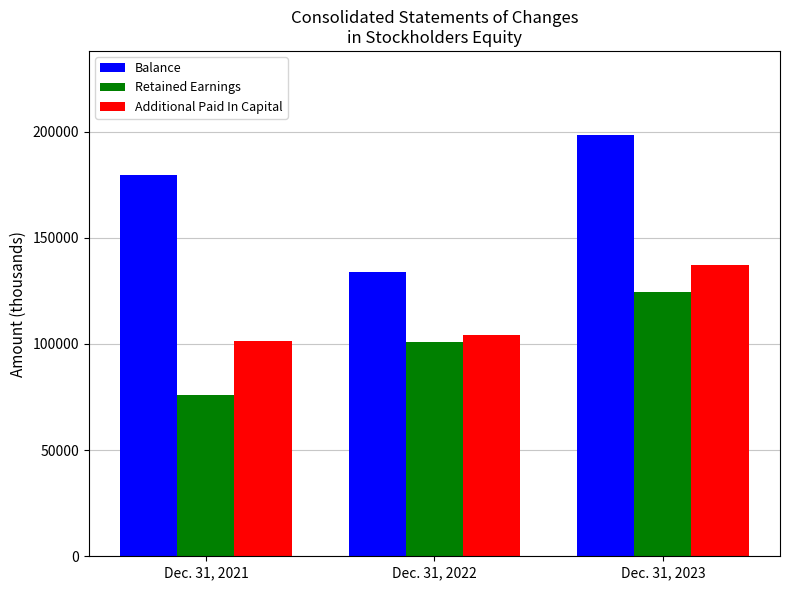

The value of Balance at Dec. 31, 2022 is 90126. True or false?

False